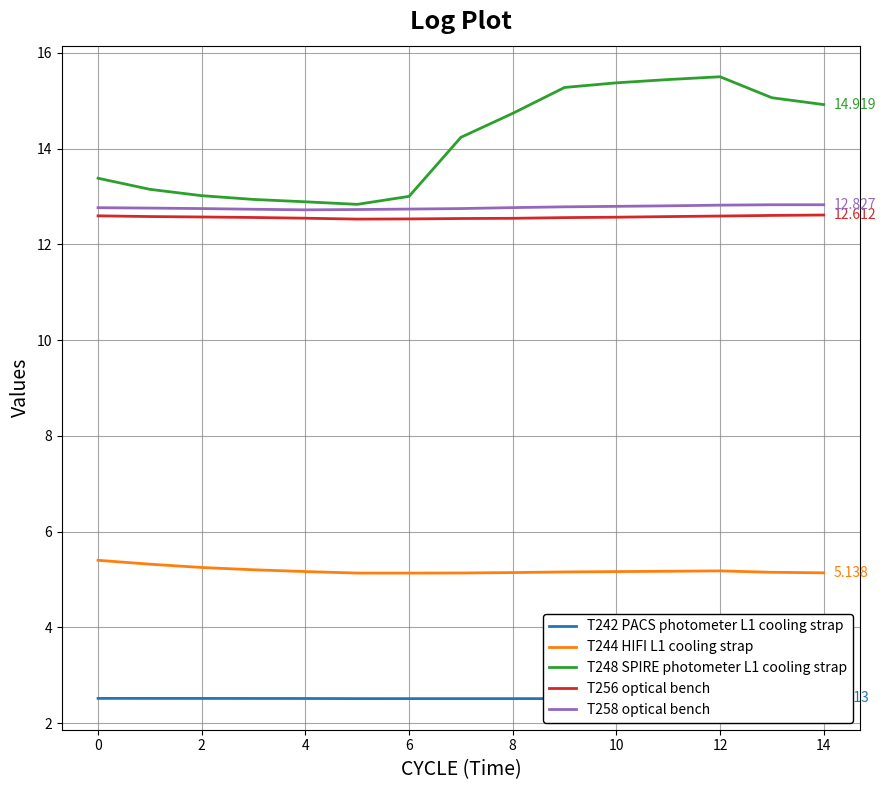

What is the highest value of the T248 SPIRE photometer L1 cooling strap series?

15.5